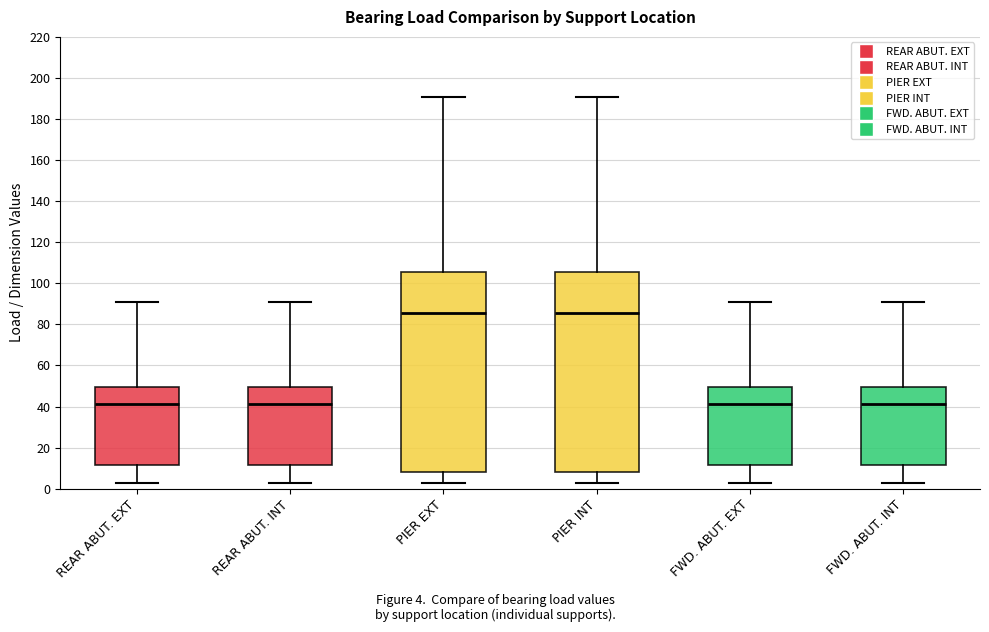

Reading left to right, transcribe this box plot: for each box, give where its median line is, the range the box spans, and where its two whiskers end, as read against the y-axis. The values are not printed on the chart, so give them approximately, as read against the axis.

REAR ABUT. EXT: median 42, box 12 to 50, whiskers 2 to 90
REAR ABUT. INT: median 42, box 12 to 50, whiskers 2 to 90
PIER EXT: median 86, box 8 to 106, whiskers 2 to 190
PIER INT: median 86, box 8 to 106, whiskers 2 to 190
FWD. ABUT. EXT: median 42, box 12 to 50, whiskers 2 to 90
FWD. ABUT. INT: median 42, box 12 to 50, whiskers 2 to 90